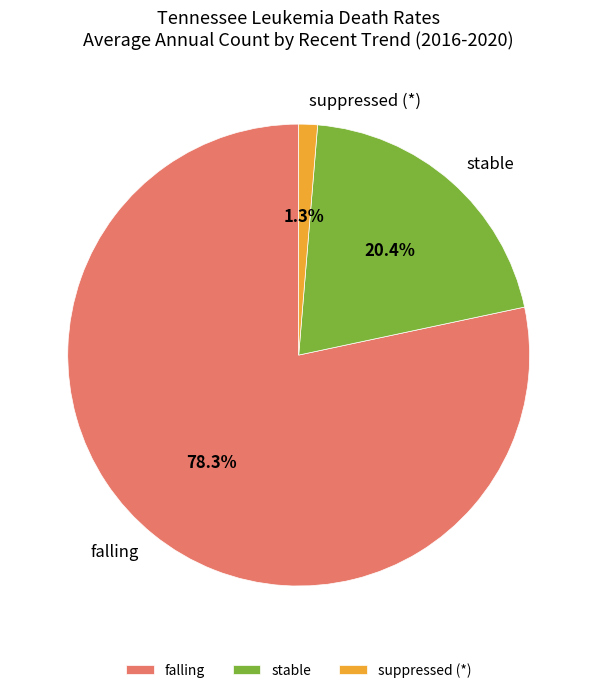

Approximately how many times larger is the value at falling compared to stable?

3.8